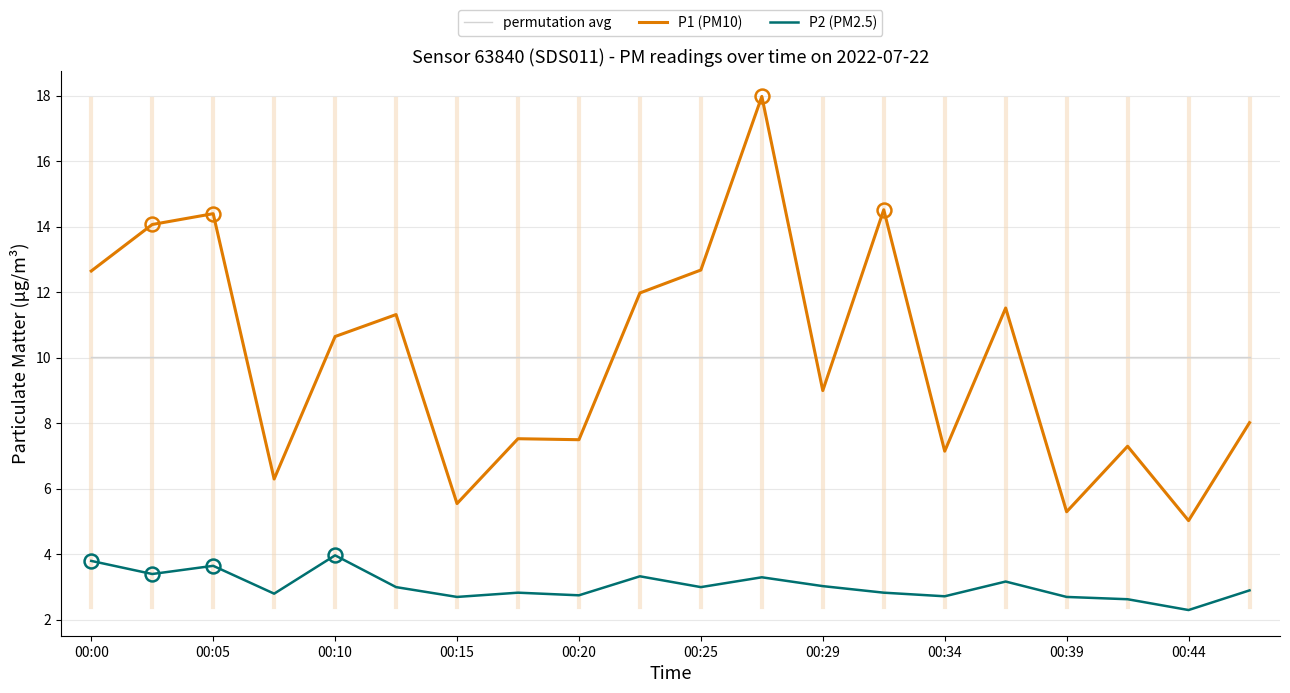

What is the difference between the maximum and minimum values in the P2 (PM2.5) series?

1.7